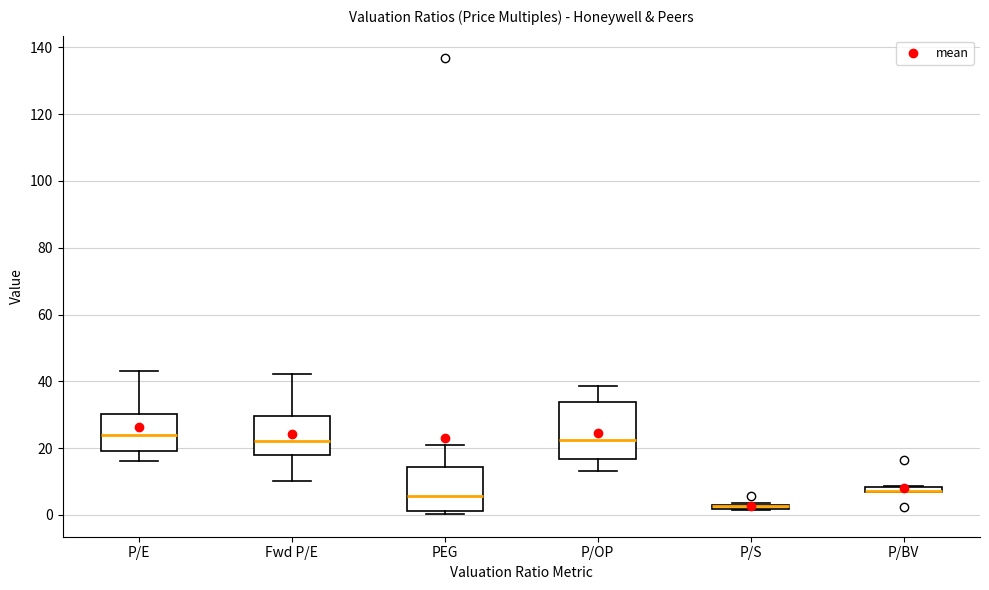

Which box is the tallest, from its lower edge to its upper edge?

P/OP